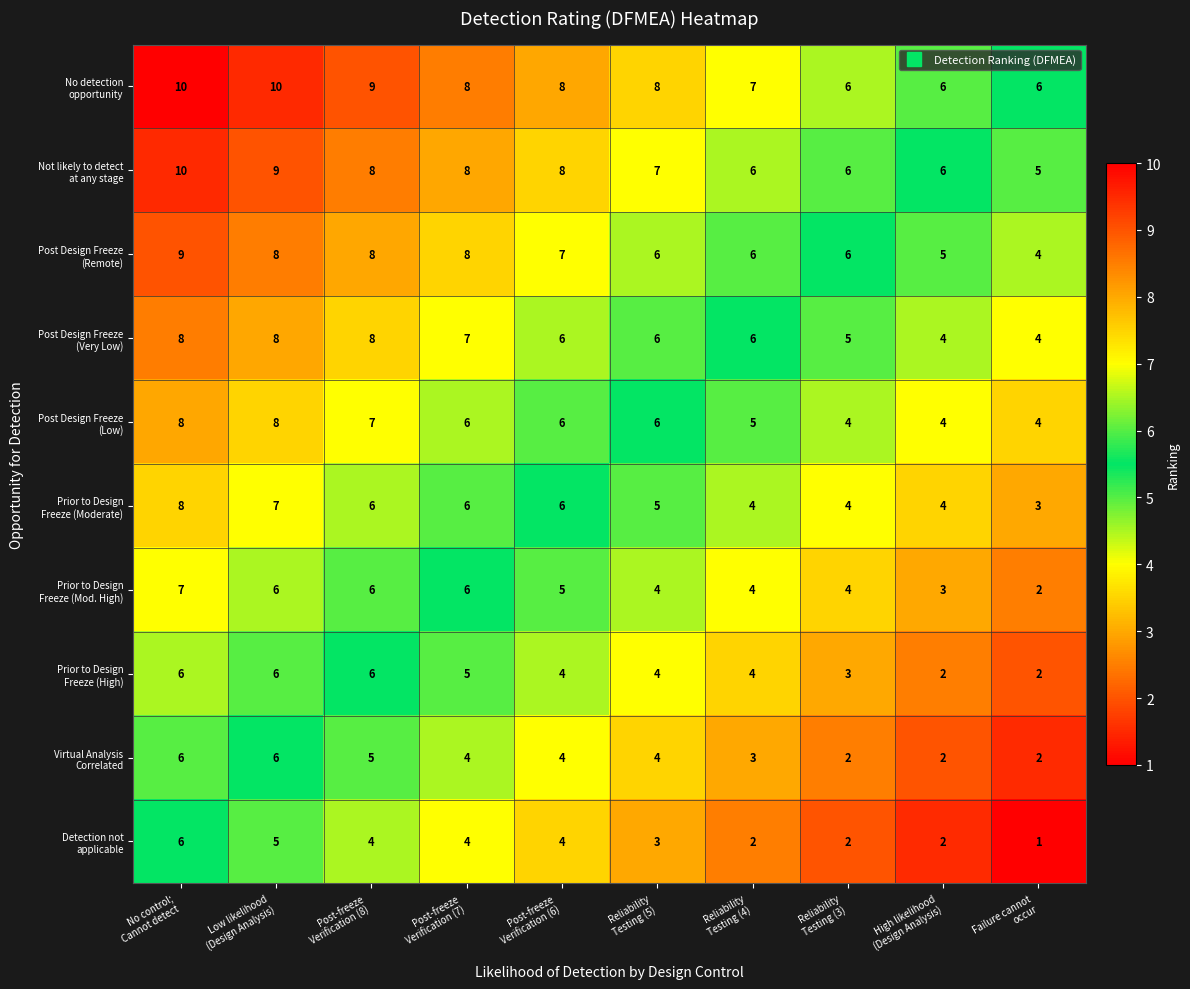

What is the greatest value displayed?

10